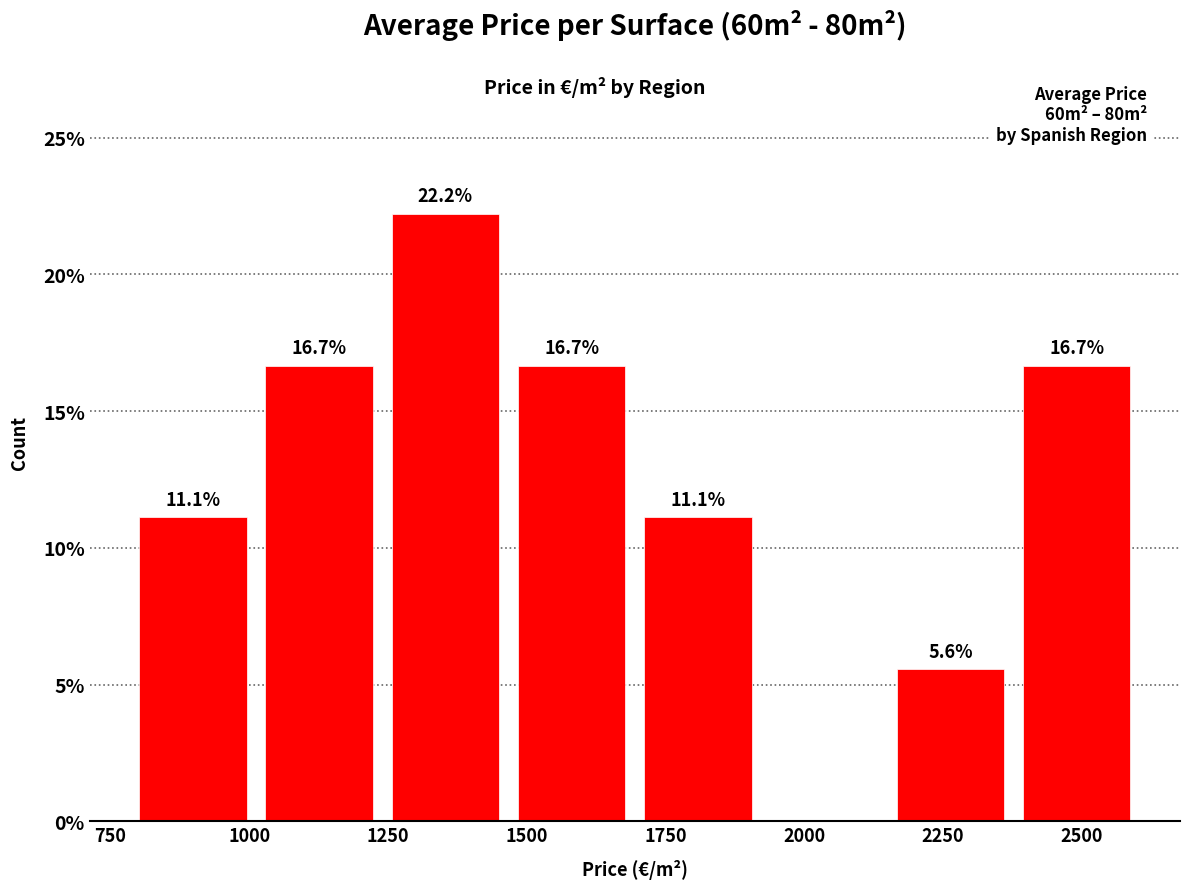

Over which range of the x-axis is the bar tallest?

1250 to 1450